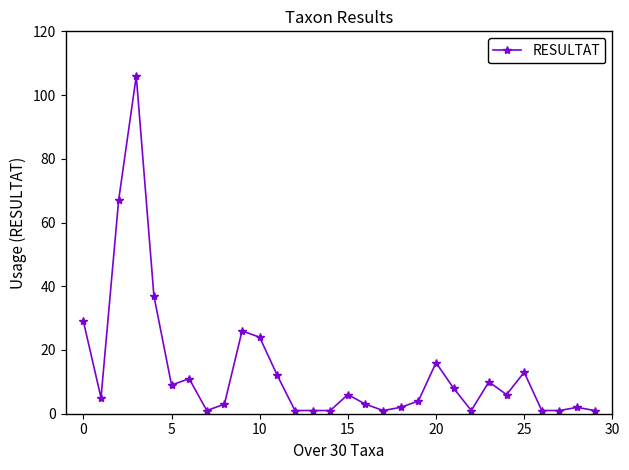

Count the number of data series in this chart.

1